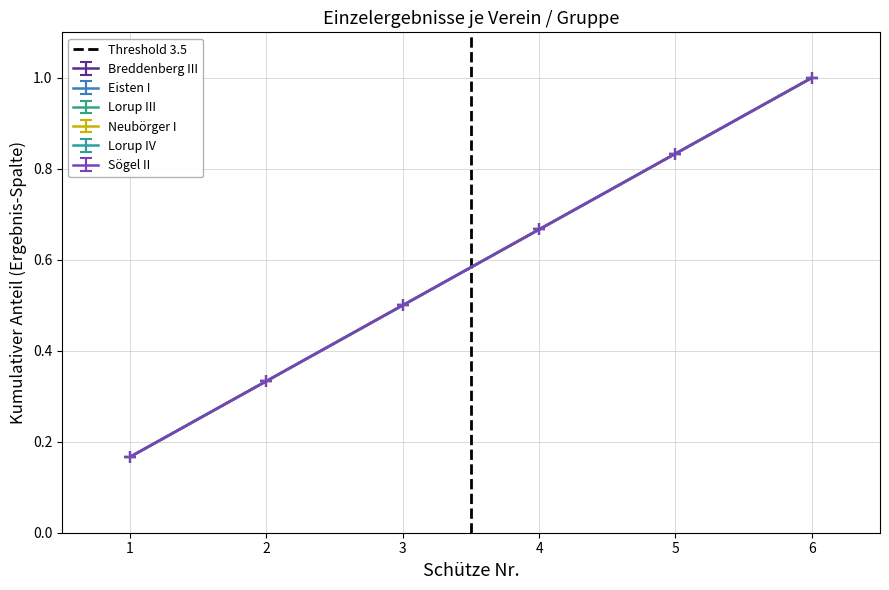

How many lines are shown in the chart?

1